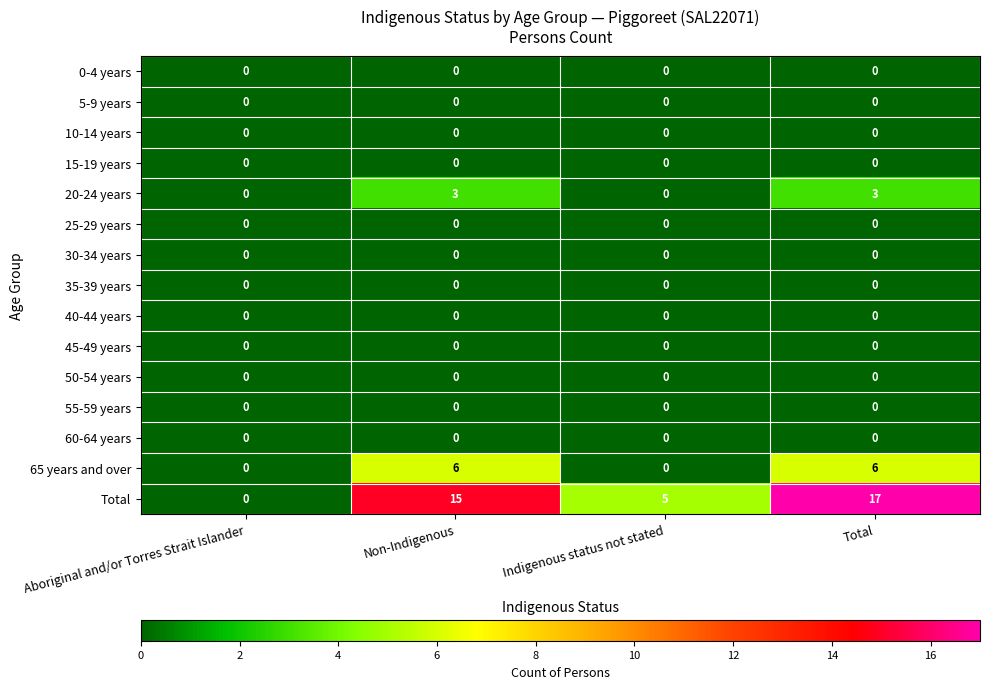

How many series are shown in this chart?

15